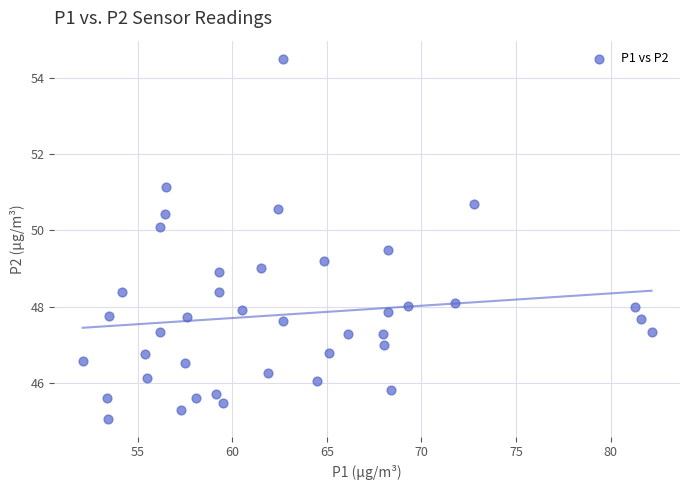

What is the range of Y values (max minus min)?

9.4